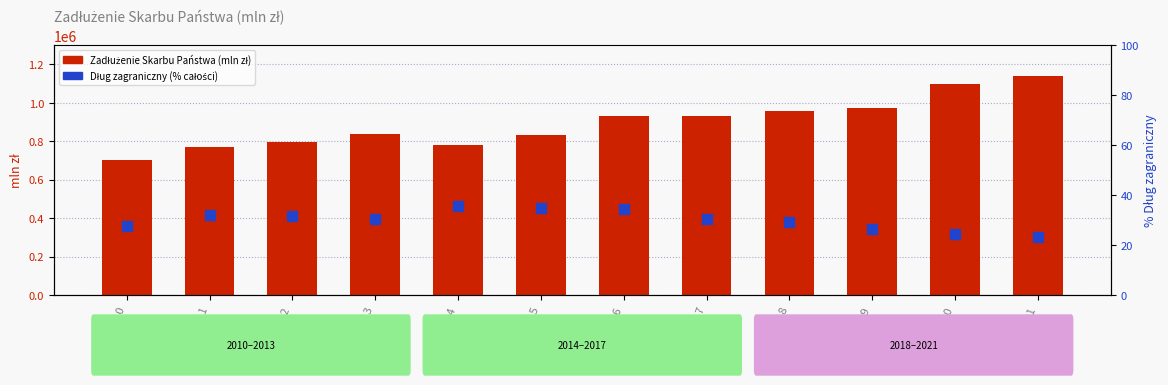

At how many categories does at least one series exceed 177425?

12